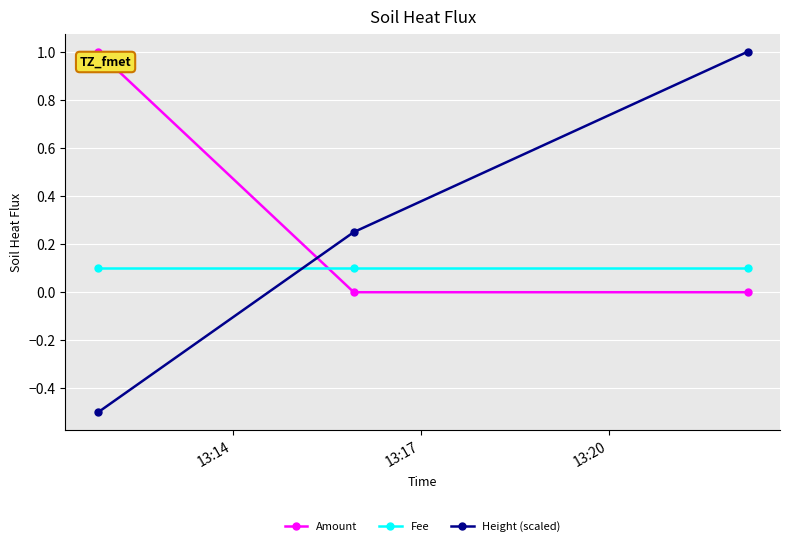

Rank the series by their average value, from highest to lowest.

Amount, Height (scaled), Fee